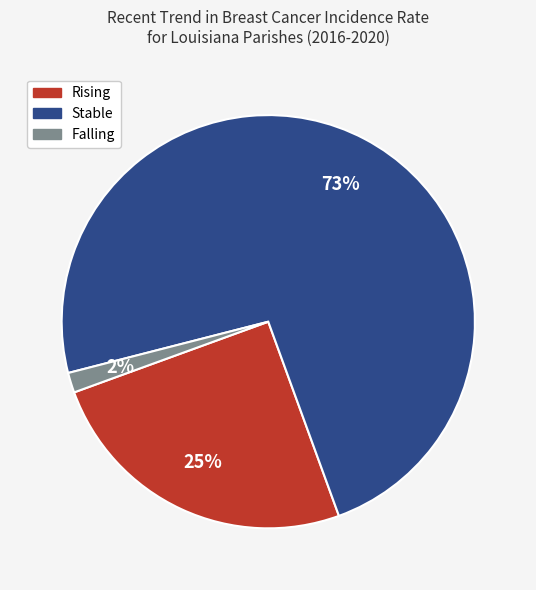

Is there any slice that represents more than half of the pie?

Yes